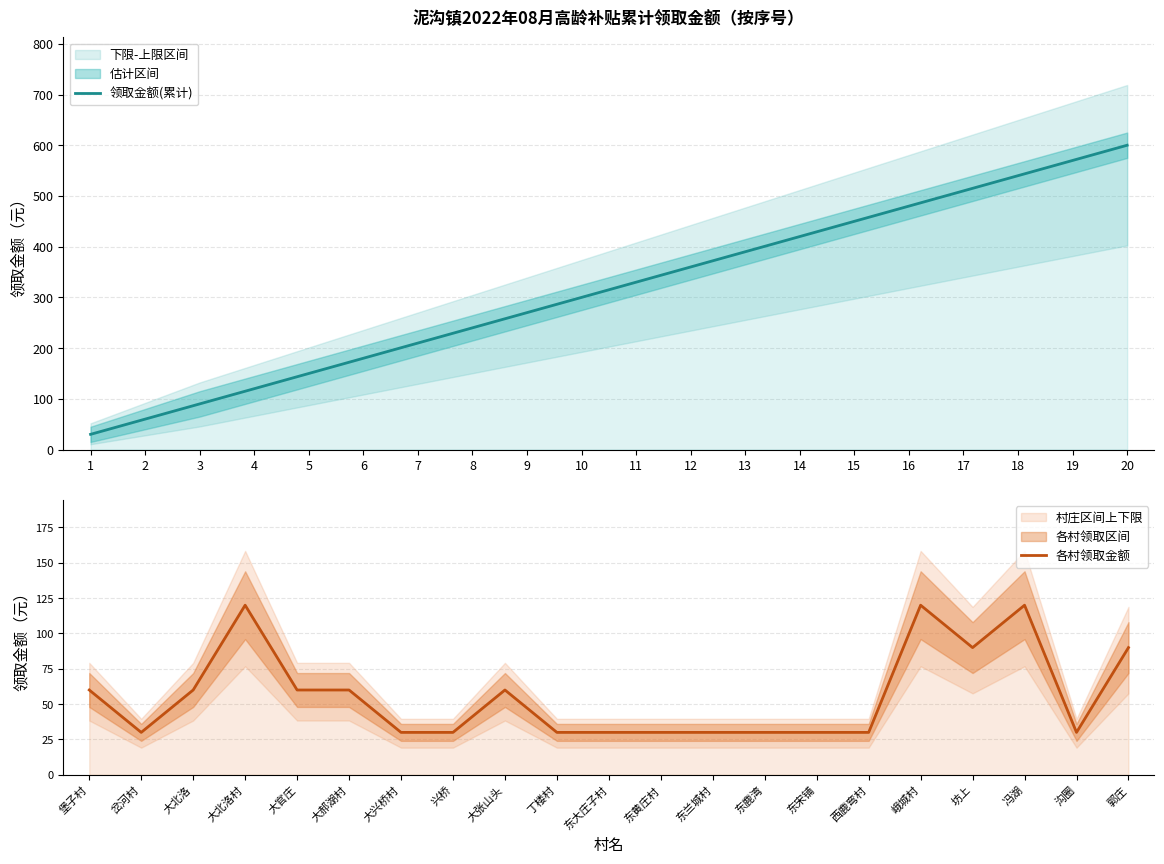

Reading right to left, extract all data points from this chart.

领取金额(累计): 20=600	19=570	18=540	17=510	16=480	15=450	14=420	13=390	12=360	11=330	10=300	9=270	8=240	7=210	6=180	5=150	4=120	3=90	2=60	1=30
上限区间: 20=625	19=595	18=565	17=535	16=505	15=475	14=445	13=415	12=385	11=355	10=325	9=295	8=265	7=235	6=205	5=175	4=145	3=115	2=80	1=45
下限区间: 20=575	19=545	18=515	17=485	16=455	15=425	14=395	13=365	12=335	11=305	10=275	9=245	8=215	7=185	6=155	5=125	4=95	3=65	2=40	1=15